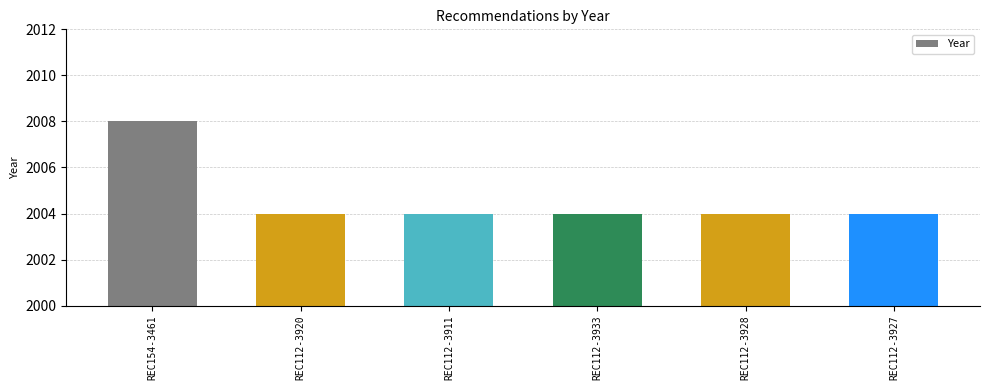

The chart shows a value of 3247 at REC112-3927. True or false?

False